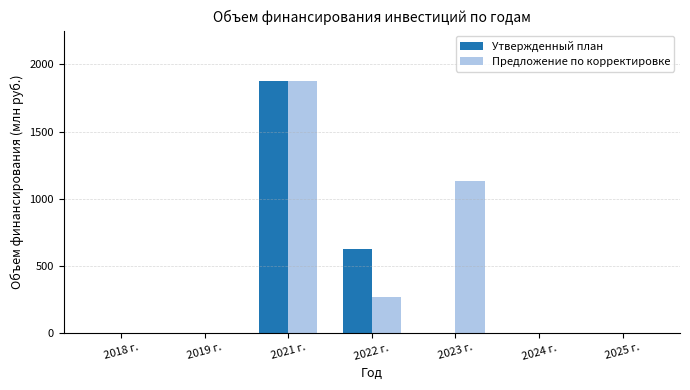

Is it true that Утвержденный план equals -890.5 at 2024 г.?

False